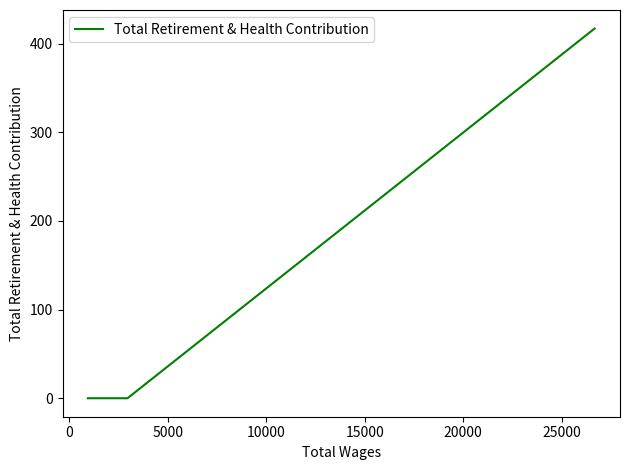

The chart shows a value of 279 at 5000. True or false?

False